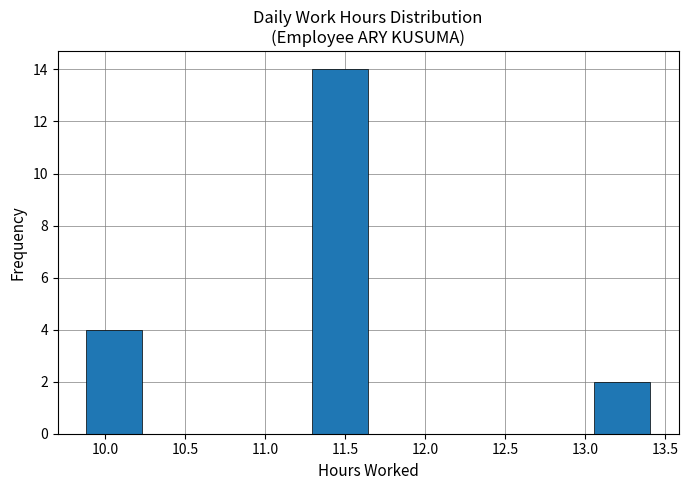

Over which range of the x-axis is the bar tallest?

11.30 to 11.65